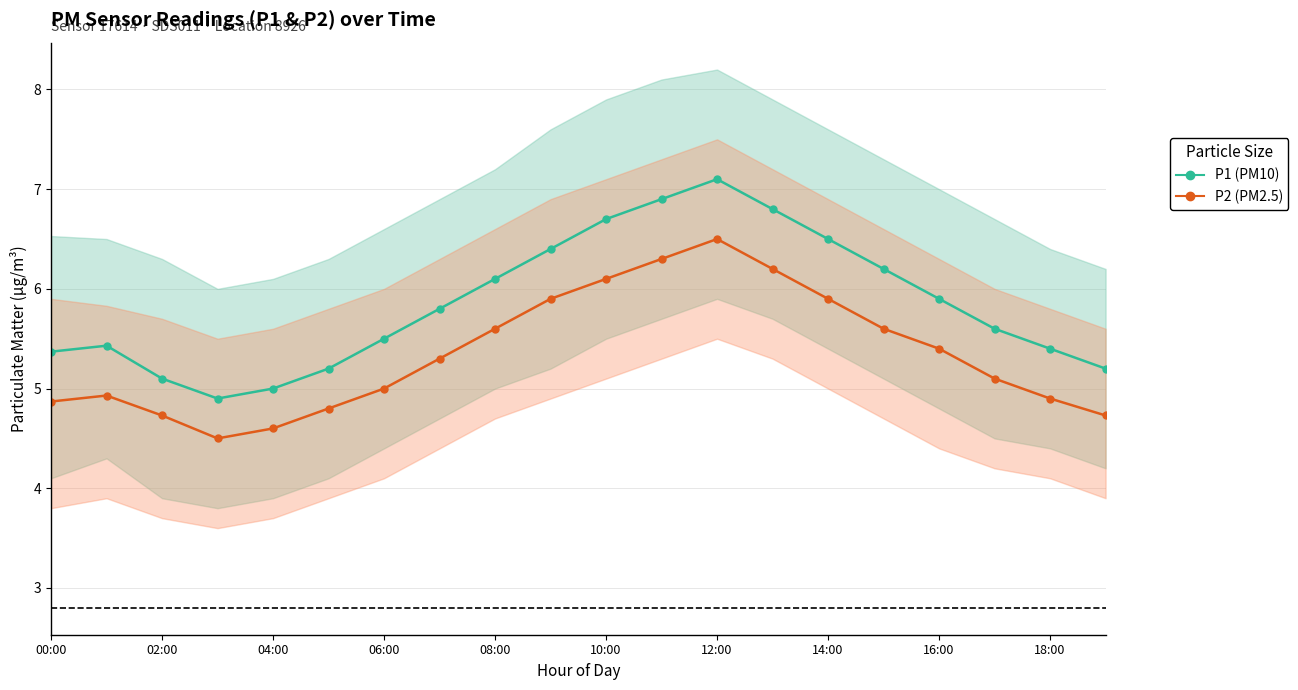

At which label does P2 (PM2.5) reach its peak?

12:00